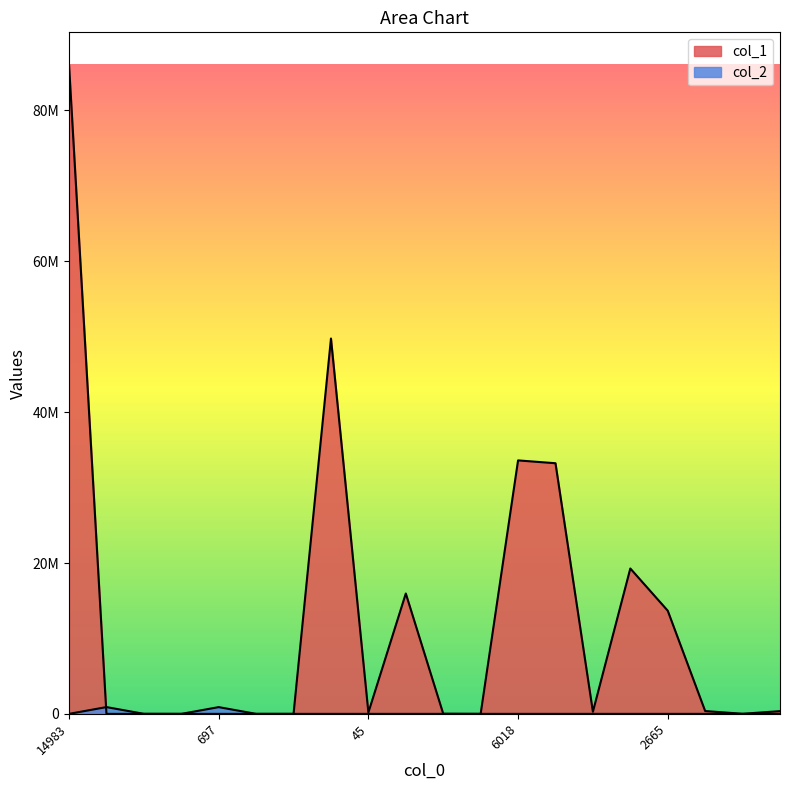

Rank the series by their average value, from lowest to highest.

col_2, col_1